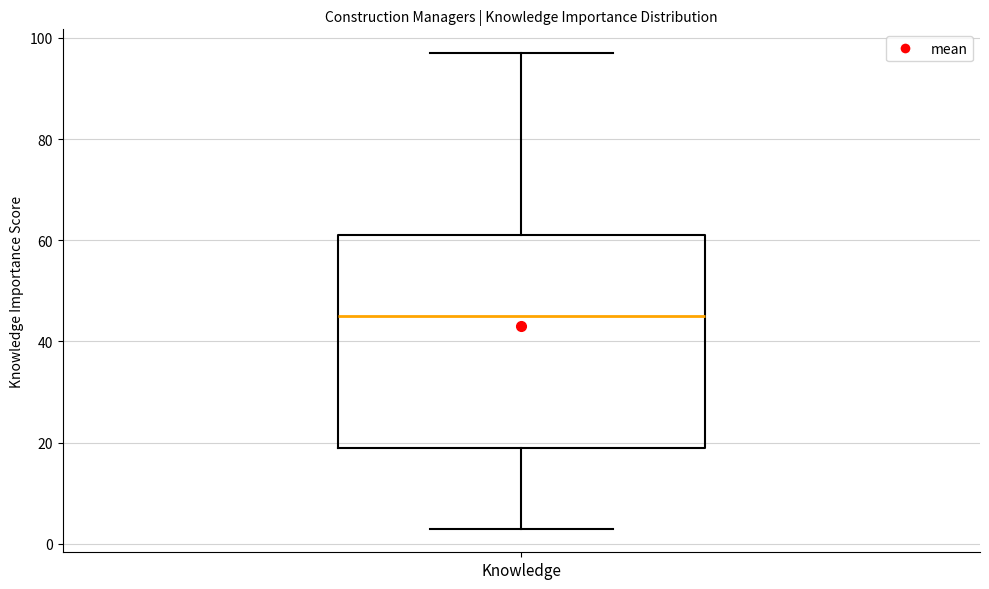

Transcribe this box plot: give where the median line is, the range the box spans, and where the two whiskers end, as read against the y-axis. The values are not printed on the chart, so give them approximately, as read against the axis.

median 46, box 20 to 62, whiskers 4 to 98